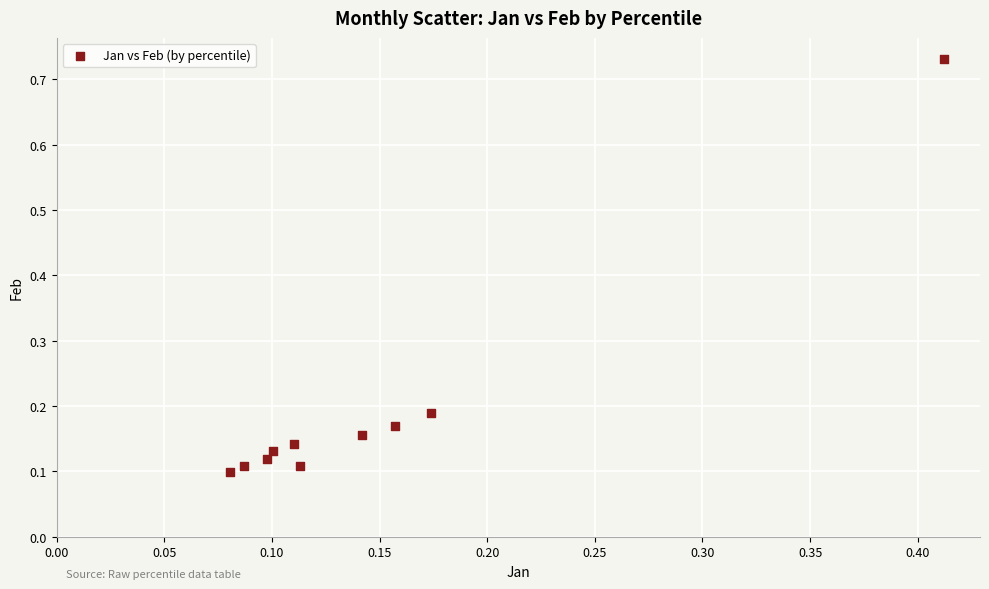

What is the range of X values (max minus min)?

0.3